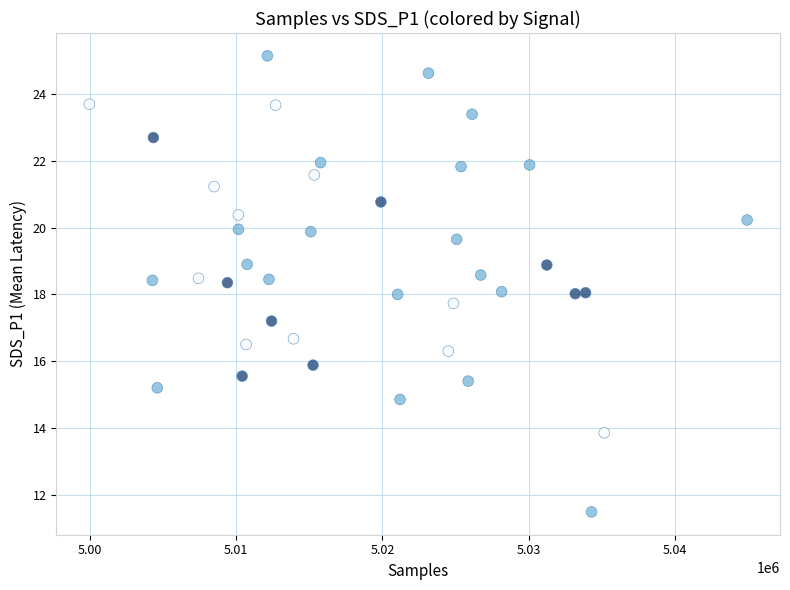

What is the range of X values (max minus min)?

44987.0